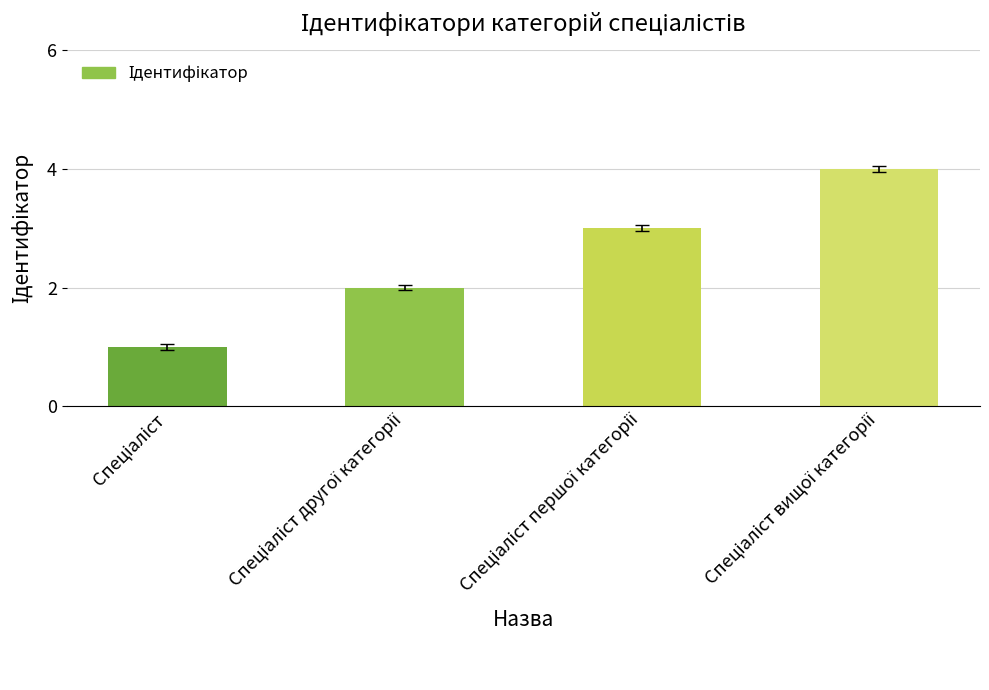

Count the values in the range 2 to 4.

3